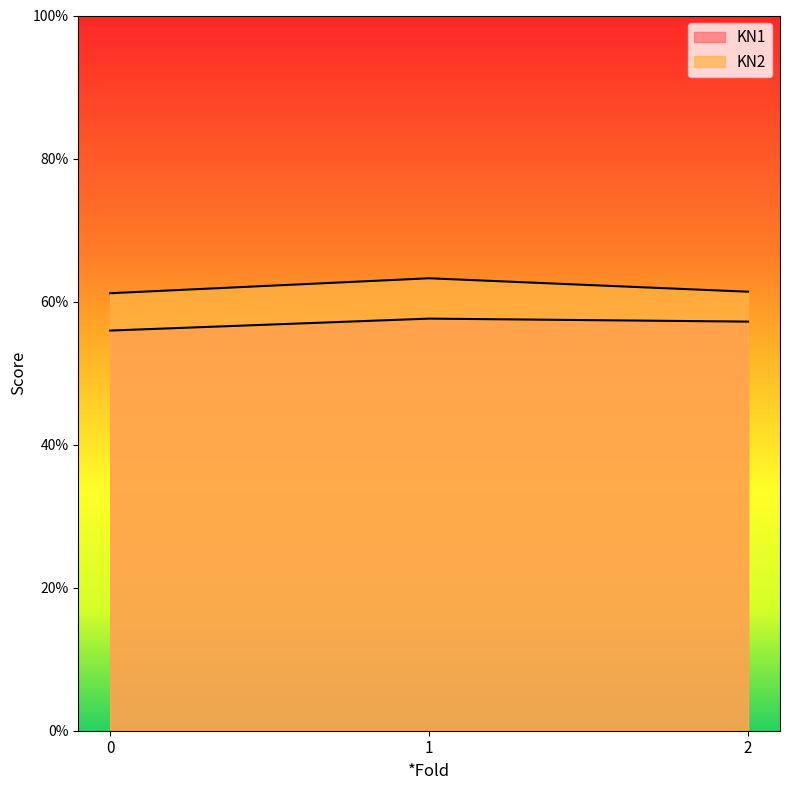

Reading right to left, what are all the values shown in this chart?

KN1: 0.6	0.6	0.6
KN2: 0.6	0.6	0.6